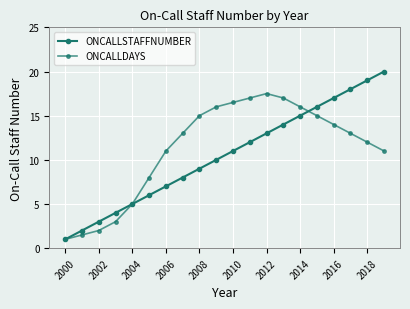

Count the number of categories in the chart.

20